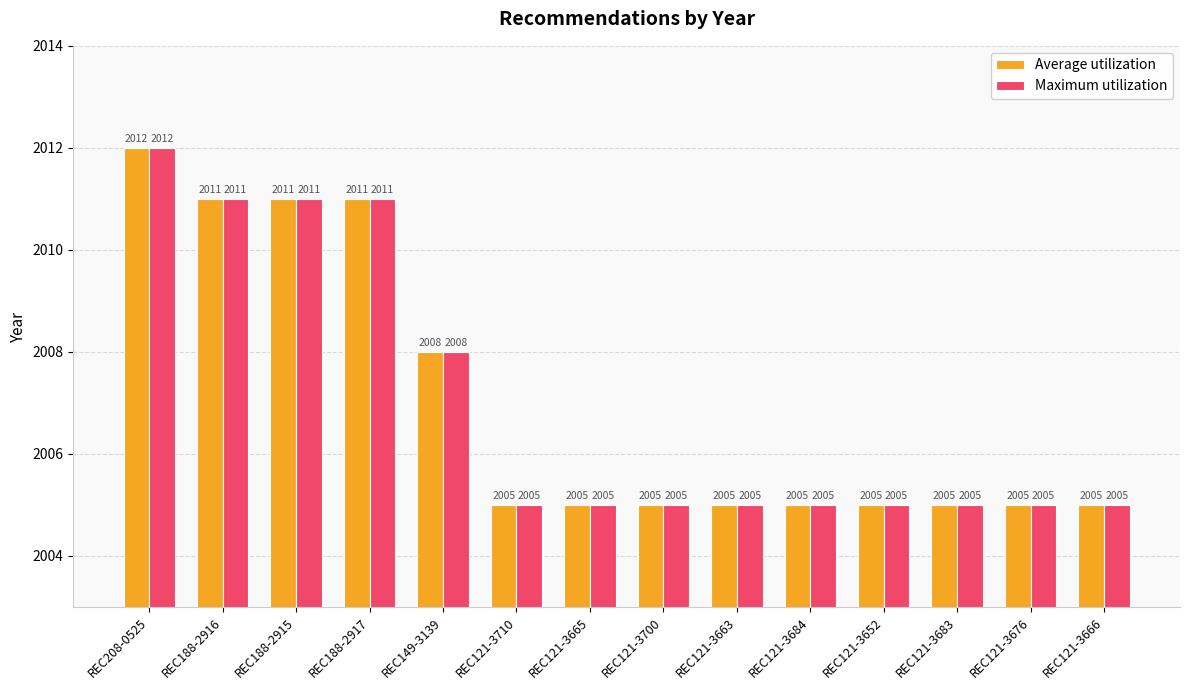

What is the sum of all Average utilization values?

28098